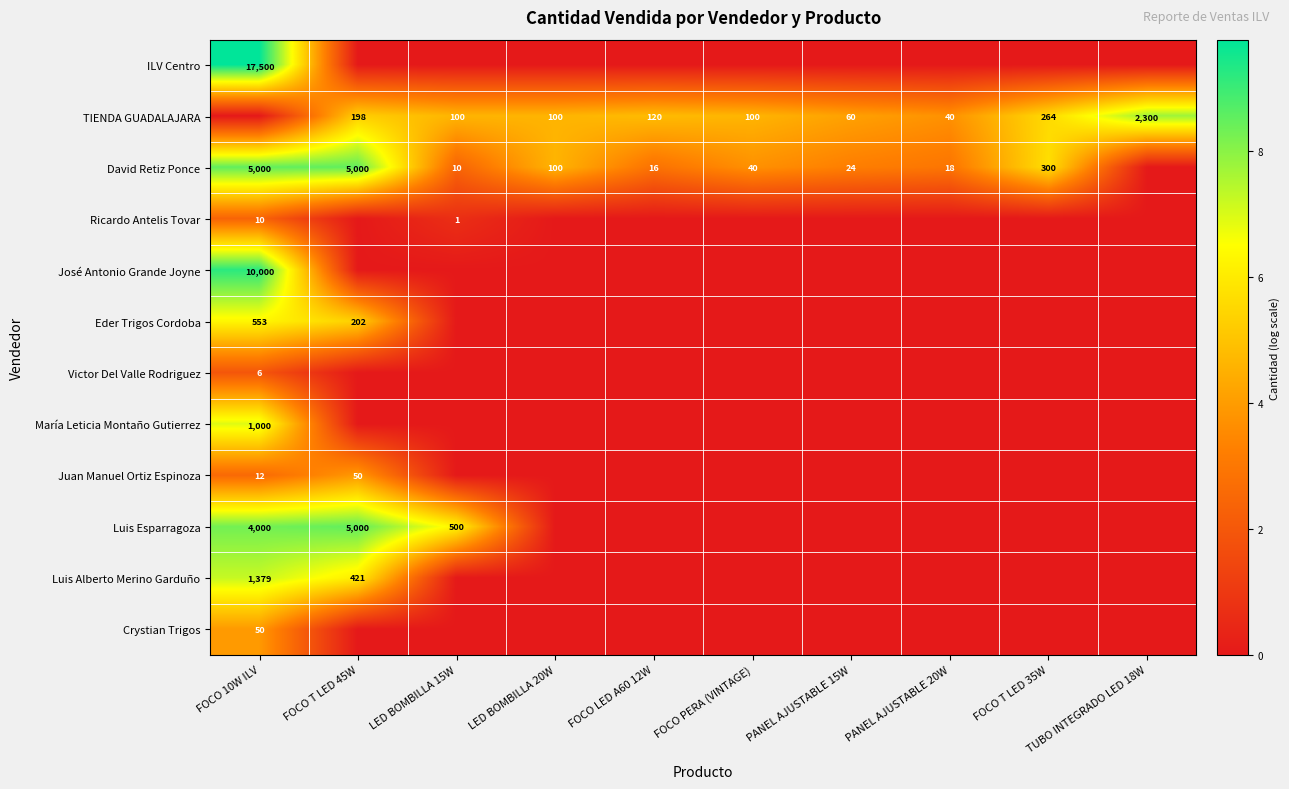

Is it true that David Retiz Ponce equals 40 at FOCO PERA (VINTAGE)?

True